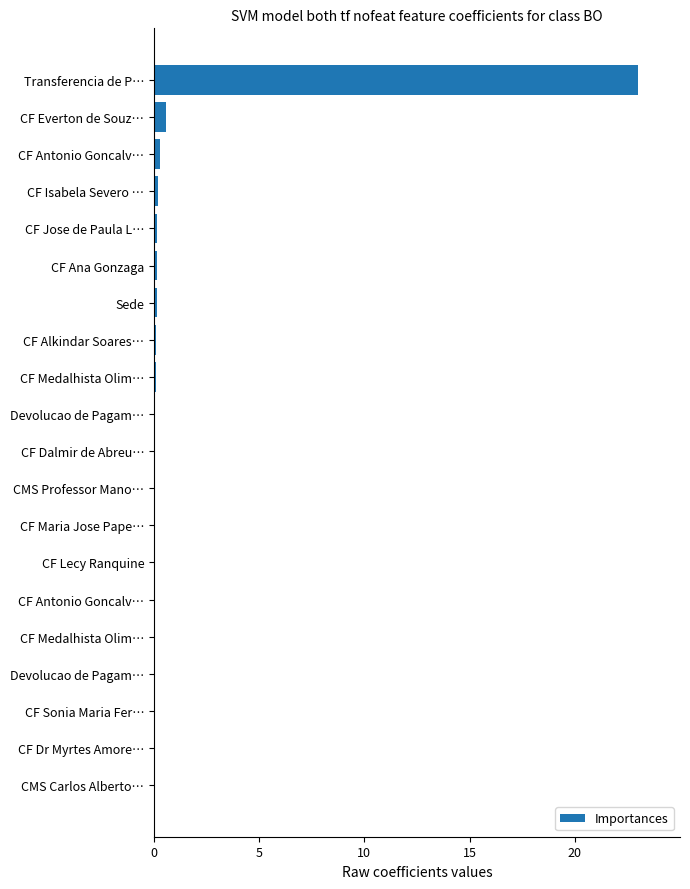

How many series are shown in this chart?

1